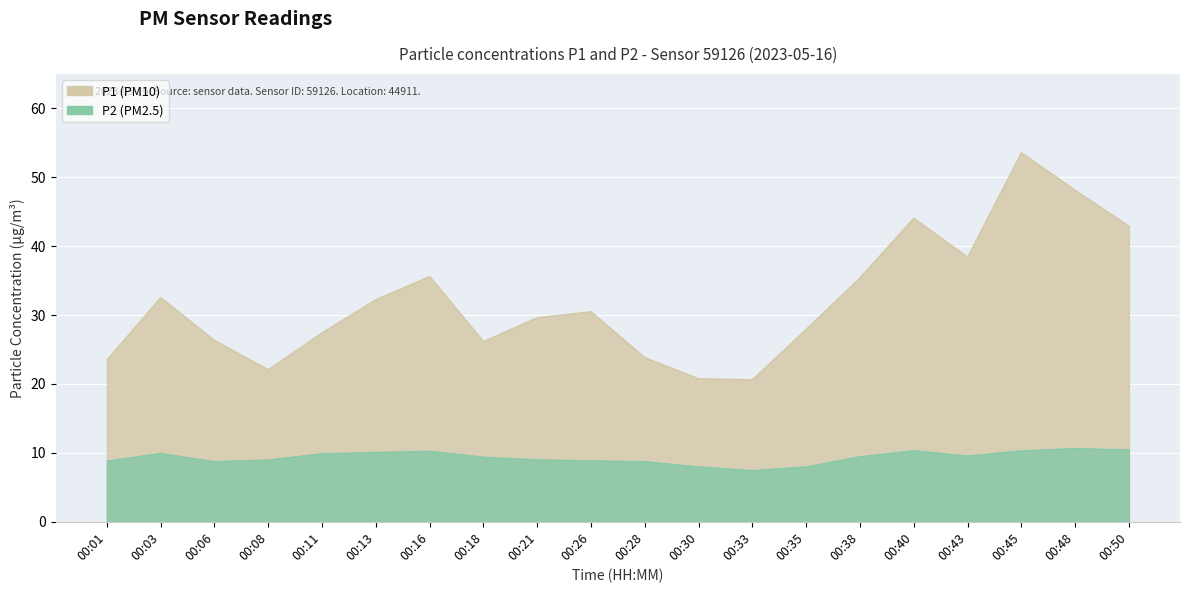

What are all the series names shown in the legend?

P1, P2